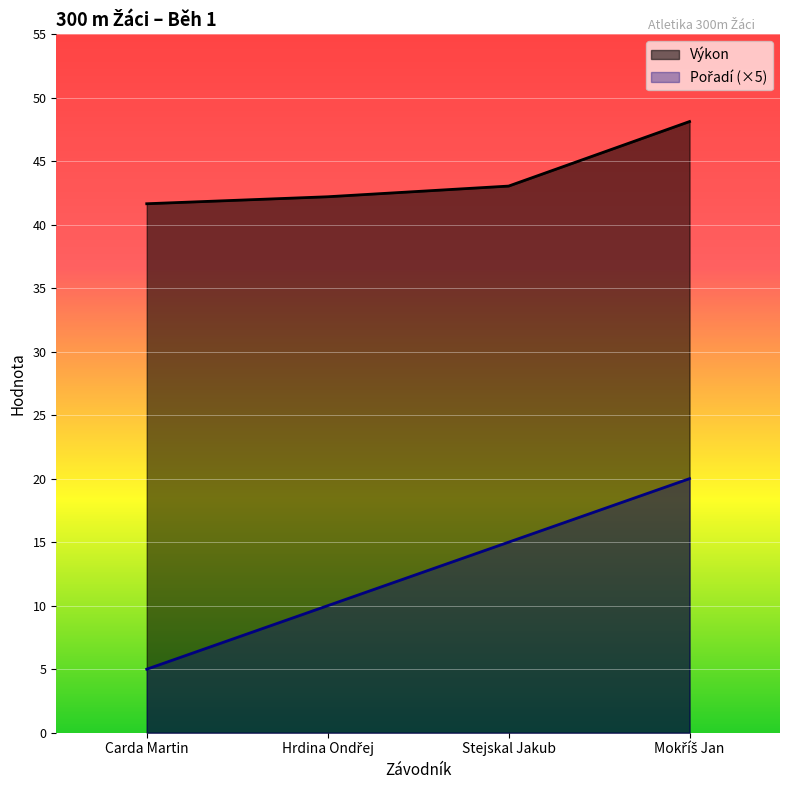

True or false: Výkon and Pořadí intersect in this chart.

False